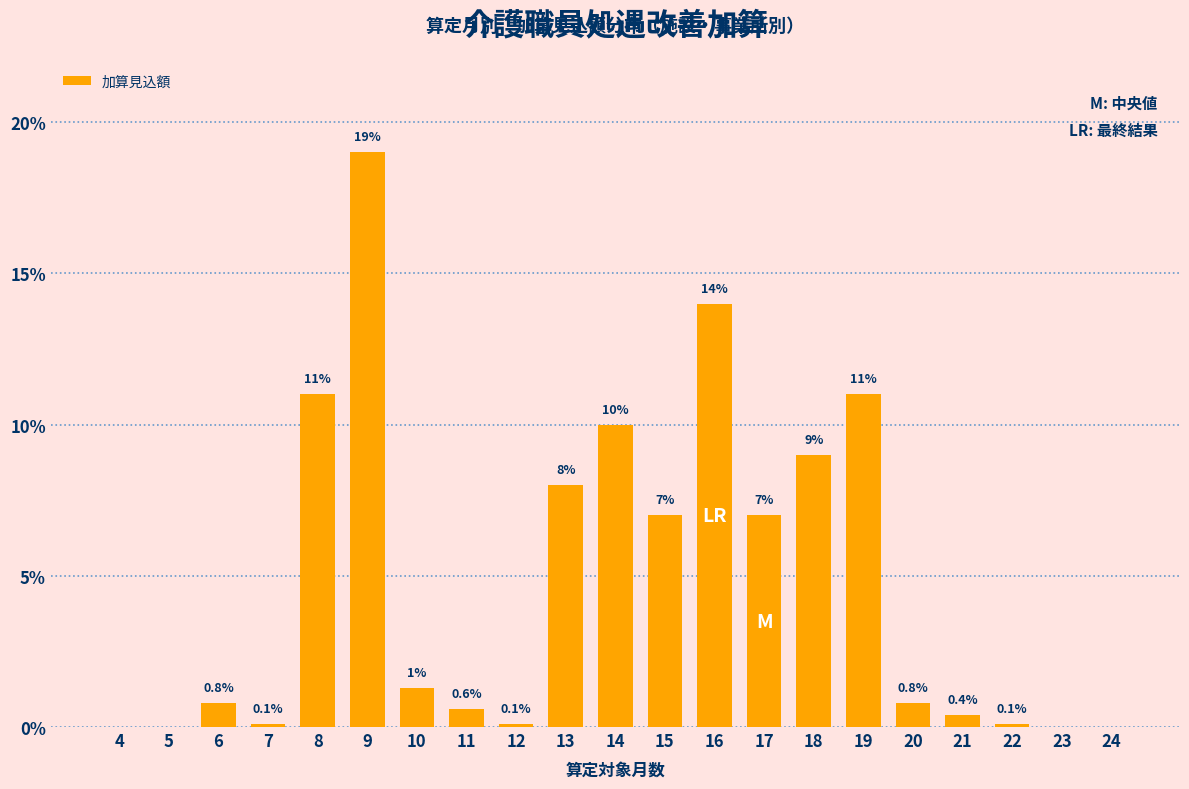

What is the maximum value shown in the chart?

19.0